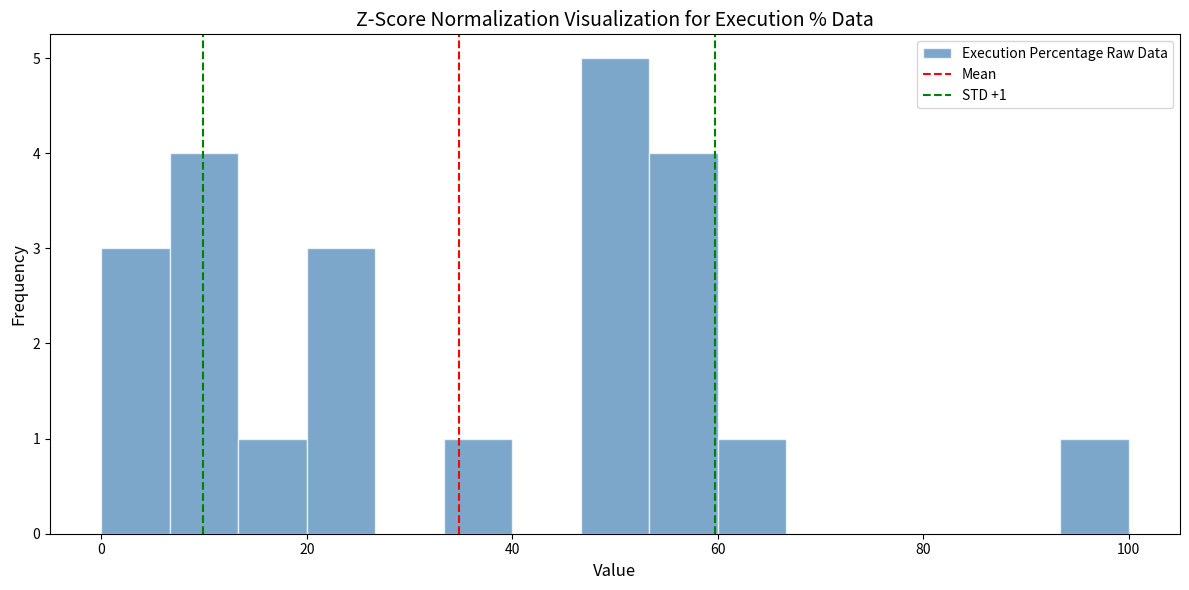

Around what value on the x-axis is the tallest bar? Give the approximate position of its centre, as read against the axis.

50